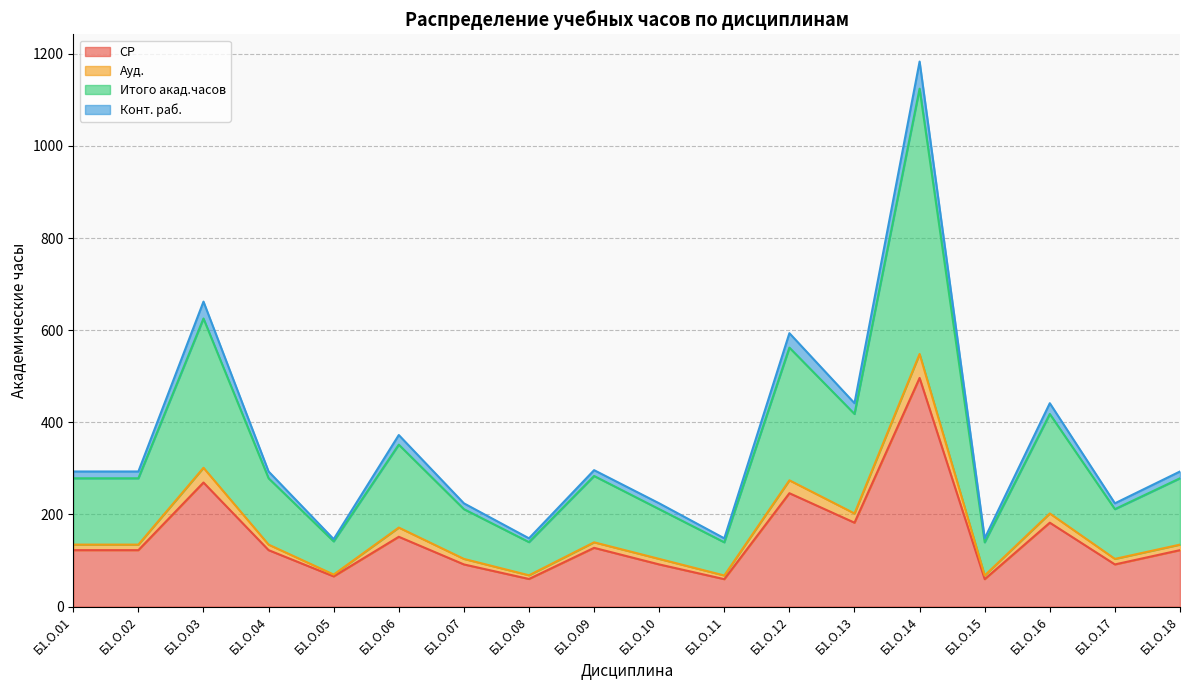

The value of СР at Б1.О.16 is 98.7. True or false?

False